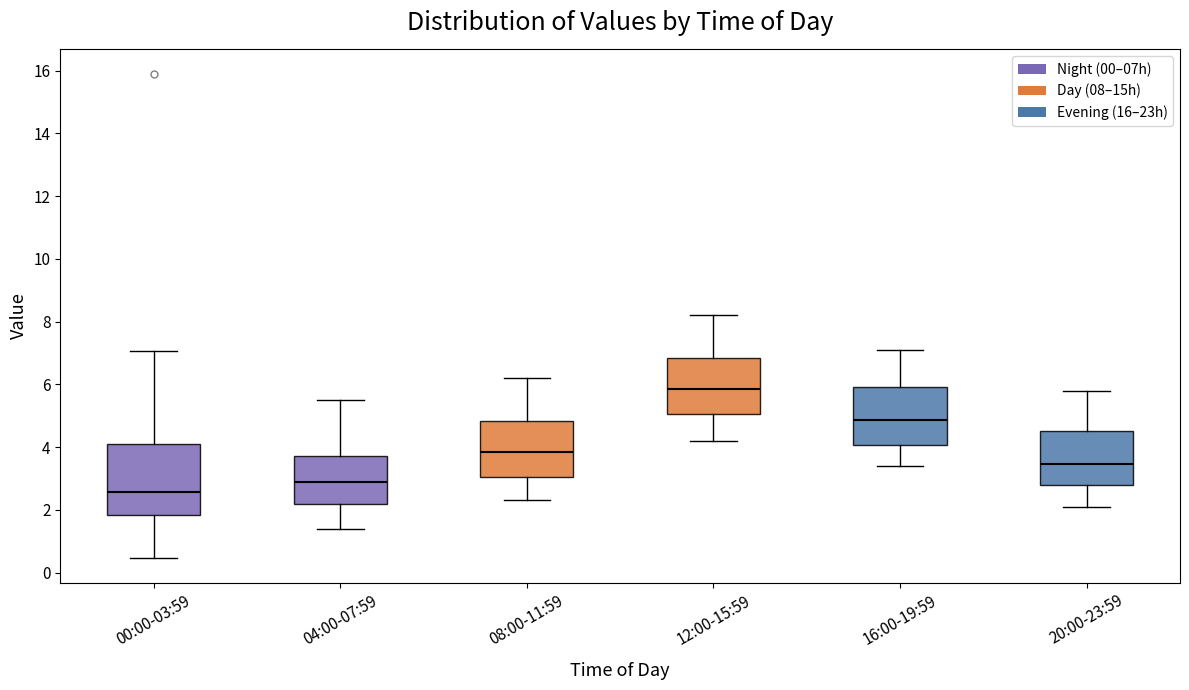

Reading left to right, read every box against the y-axis: the position of its median line, the range the box covers, and the ends of its whiskers. The values are not printed on the chart, so give them approximately, as read against the axis.

00:00-03:59: median 2.6, box 1.8 to 4.2, whiskers 0.4 to 7.0
04:00-07:59: median 2.8, box 2.2 to 3.8, whiskers 1.4 to 5.6
08:00-11:59: median 3.8, box 3.0 to 4.8, whiskers 2.4 to 6.2
12:00-15:59: median 5.8, box 5.0 to 6.8, whiskers 4.2 to 8.2
16:00-19:59: median 4.8, box 4.0 to 6.0, whiskers 3.4 to 7.2
20:00-23:59: median 3.4, box 2.8 to 4.6, whiskers 2.2 to 5.8